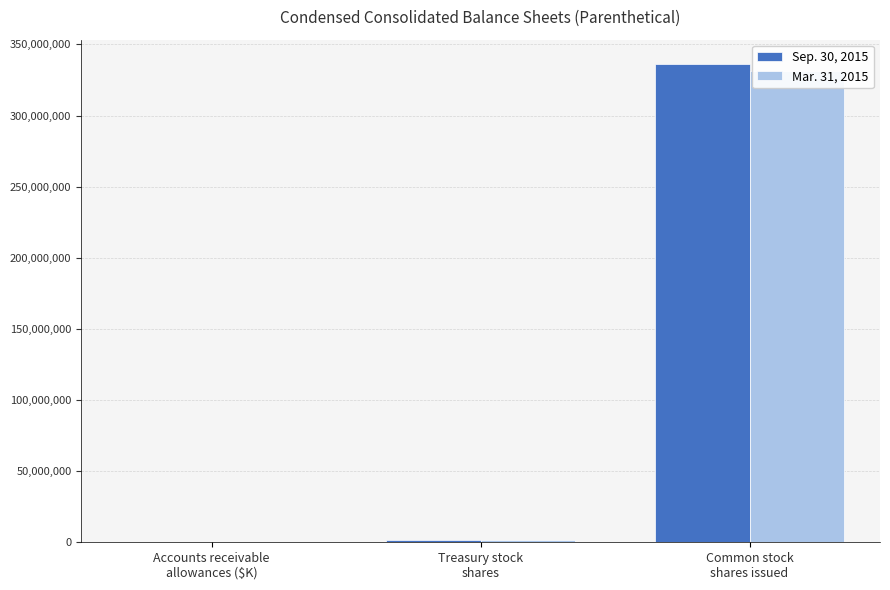

What position from the left is Common stock
shares issued?

3